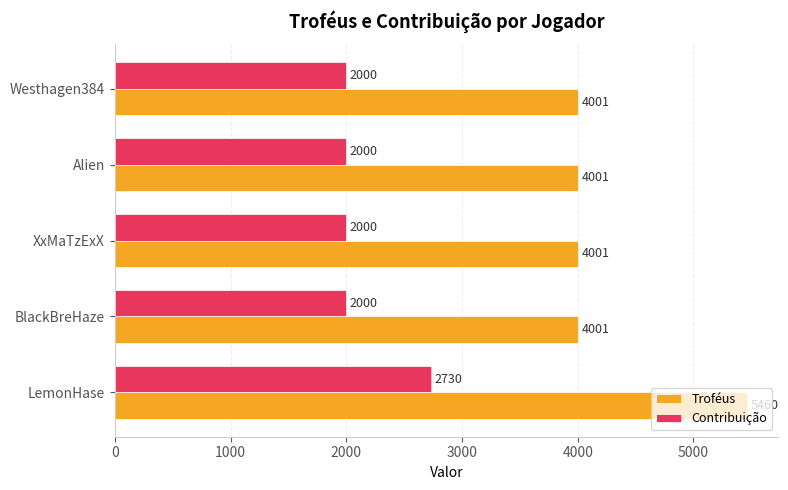

Which series has the largest range (max minus min)?

Troféus